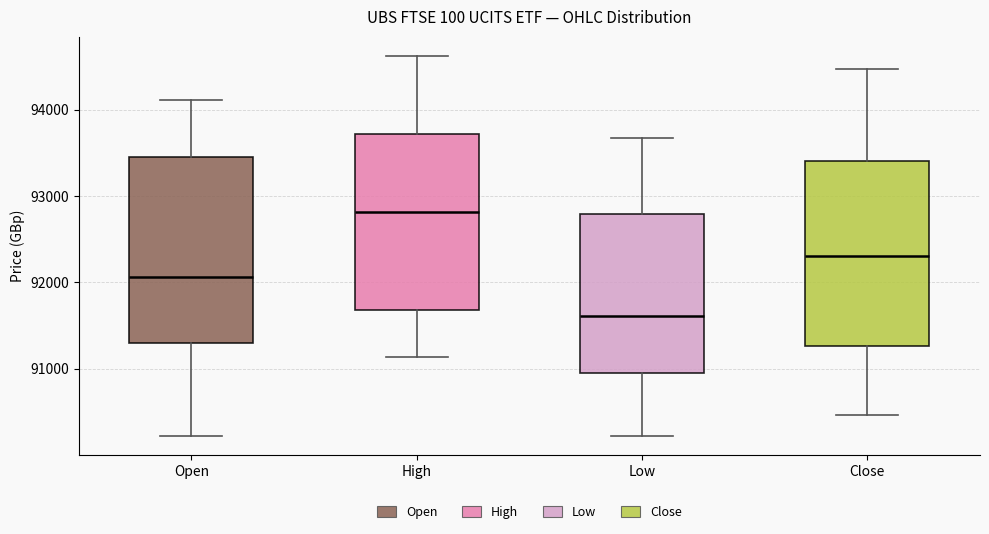

Which box's median line is the highest?

High